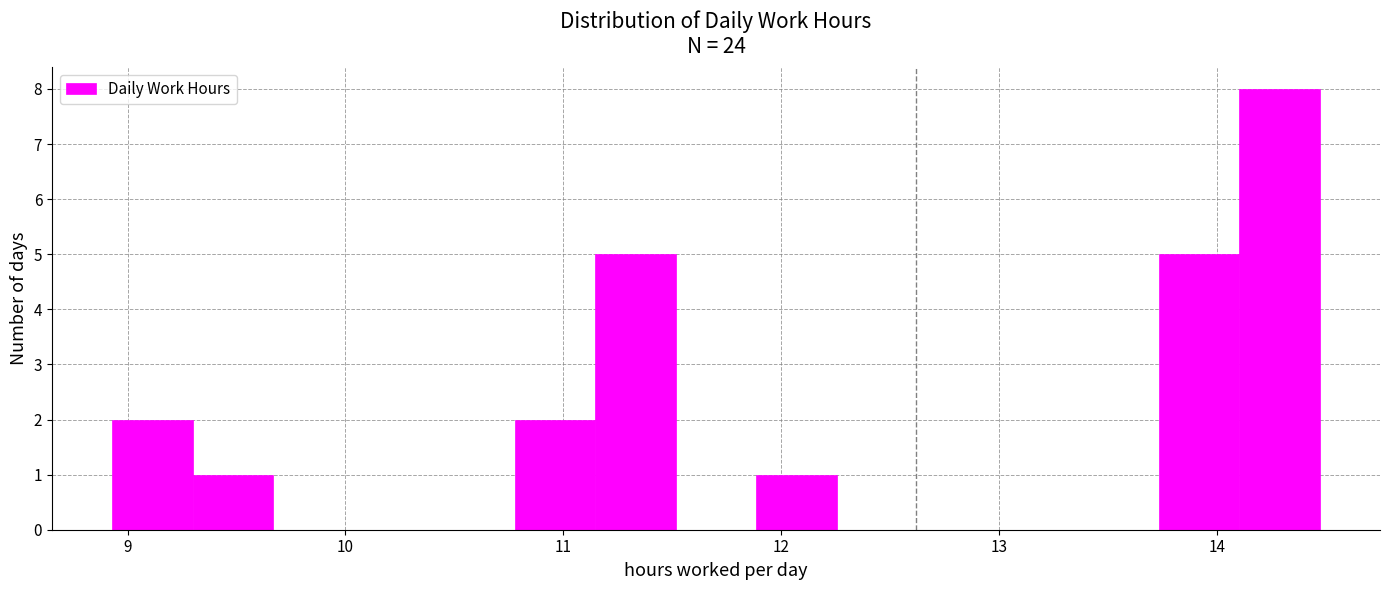

Read against the x-axis, roughly where is the centre of the tallest bar?

14.3